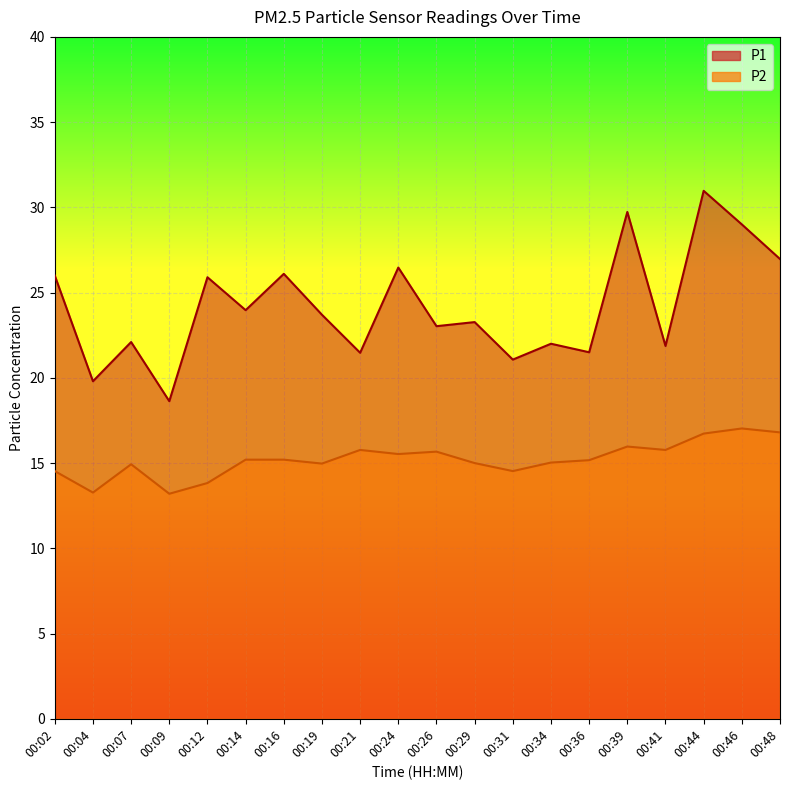

Which series has the largest total across all categories?

P1